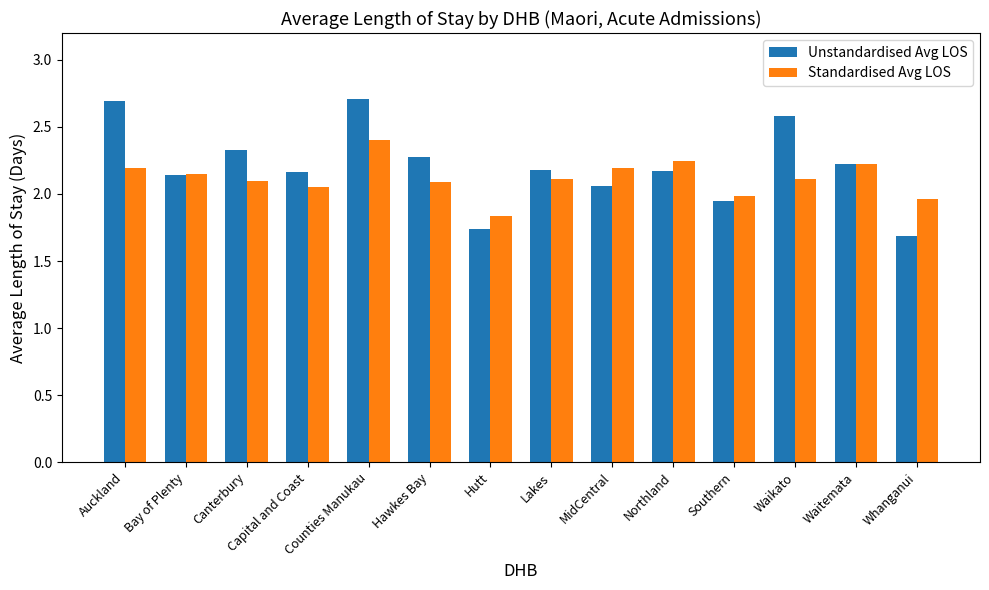

Which series has the largest range (max minus min)?

Unstandardised Avg LOS